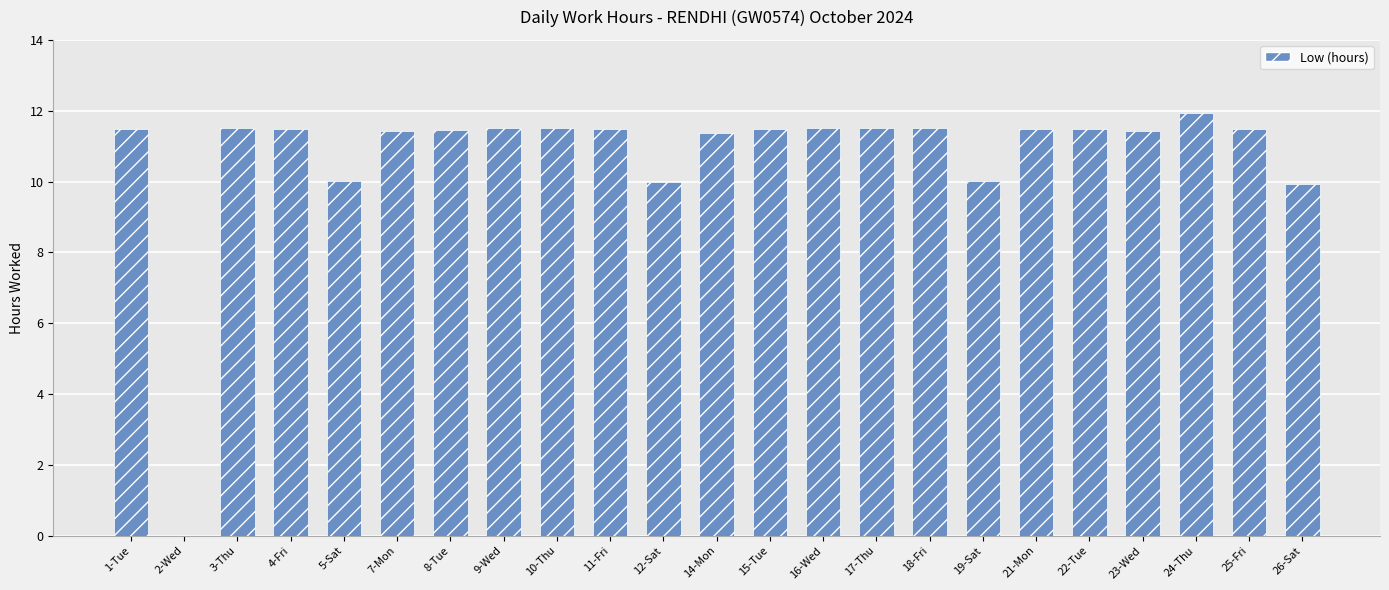

True or false: the data shows 16.9 at 17-Thu.

False